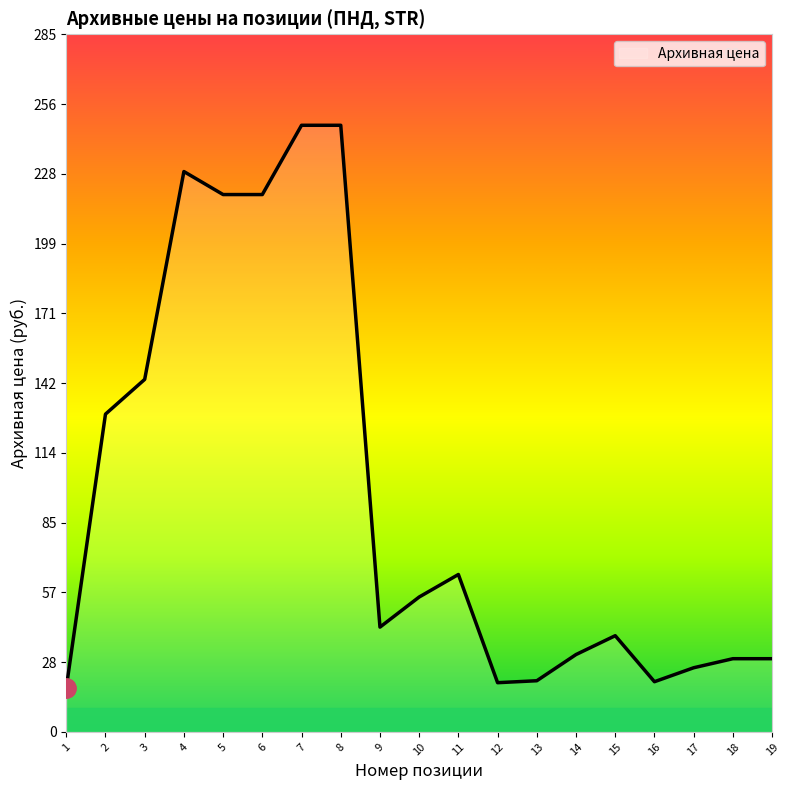

The value at 17 is 42.7. True or false?

False